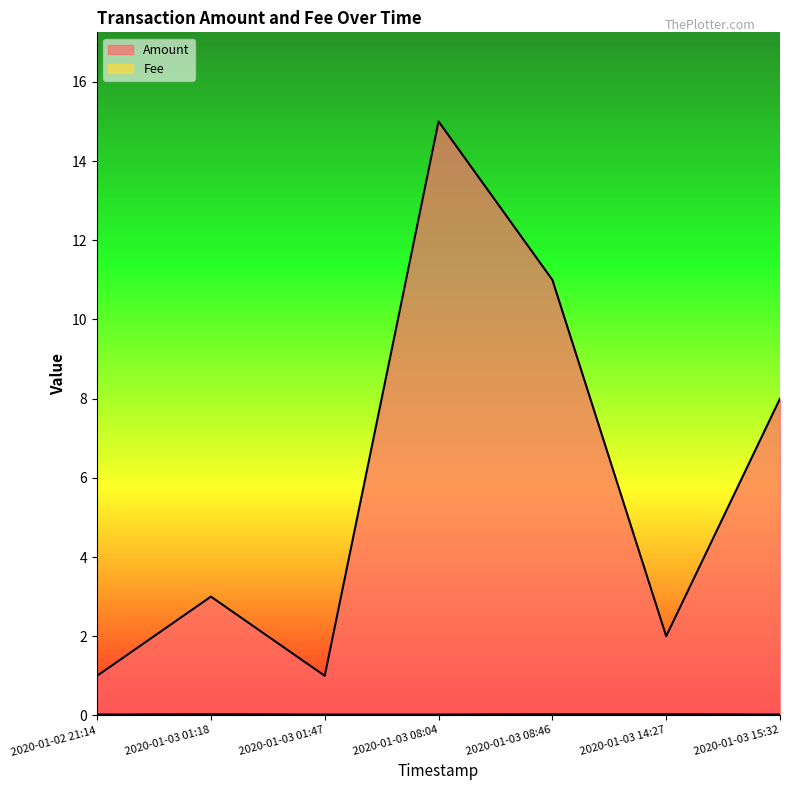

Reading right to left, transcribe all the data shown in this chart.

Amount: 8.0	2.0	11.0	15.0	1.0	3.0	1.0
Fee: 0.0	0.0	0.0	0.0	0.0	0.0	0.0